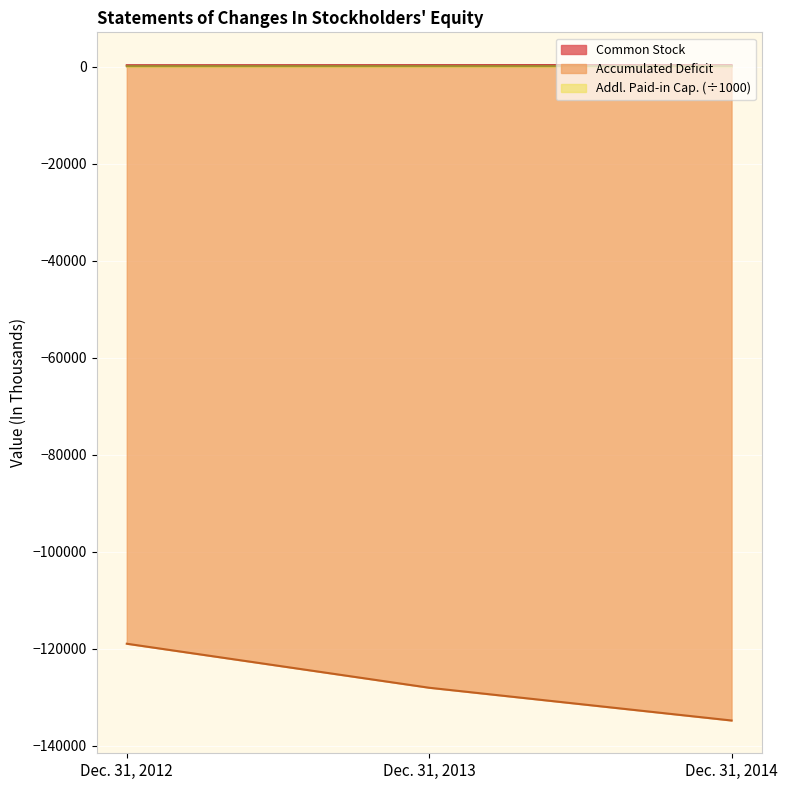

What are all the series names shown in the legend?

Common Stock, Accumulated Deficit, Addl. Paid-in Cap. (÷1000)